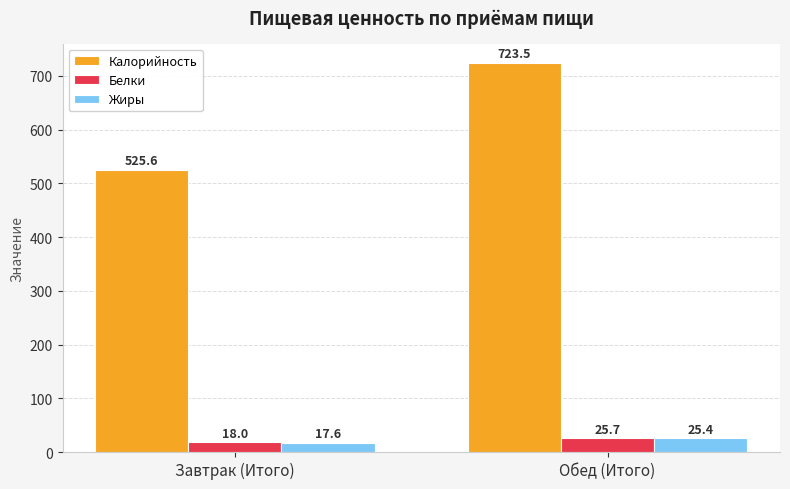

What is the difference between the Белки values at Обед (Итого) and Завтрак (Итого)?

7.7